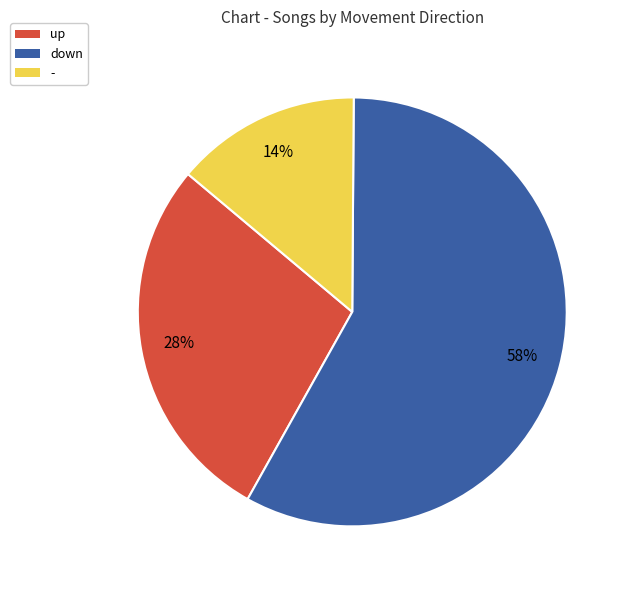

Which slice is the largest?

down